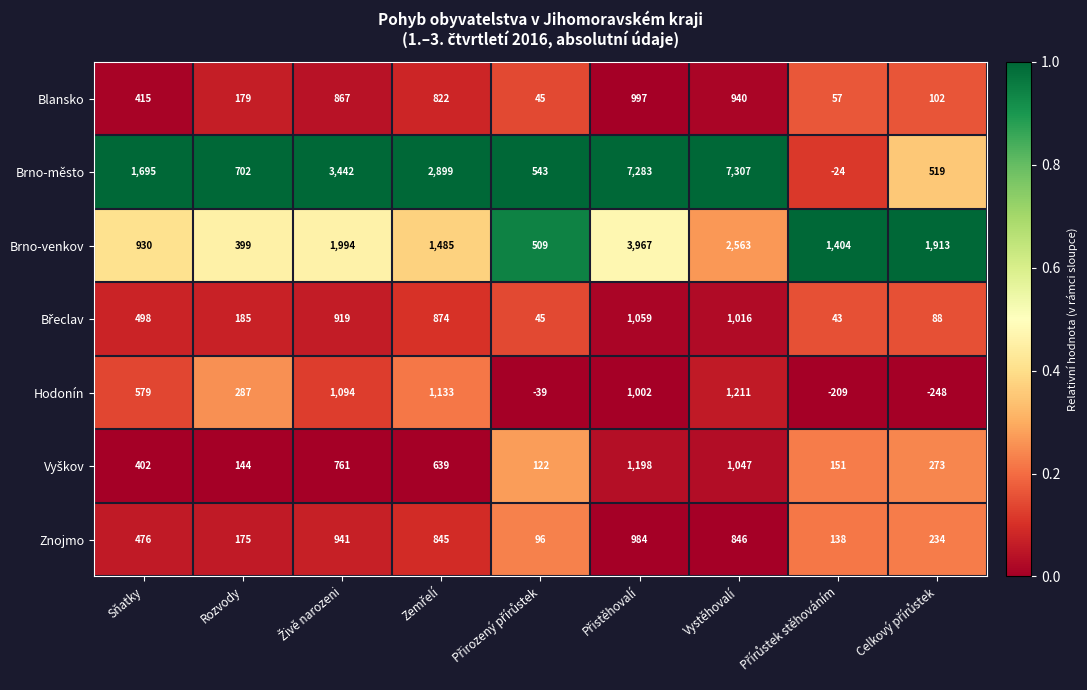

What is the total value across all series at Rozvody?

2071